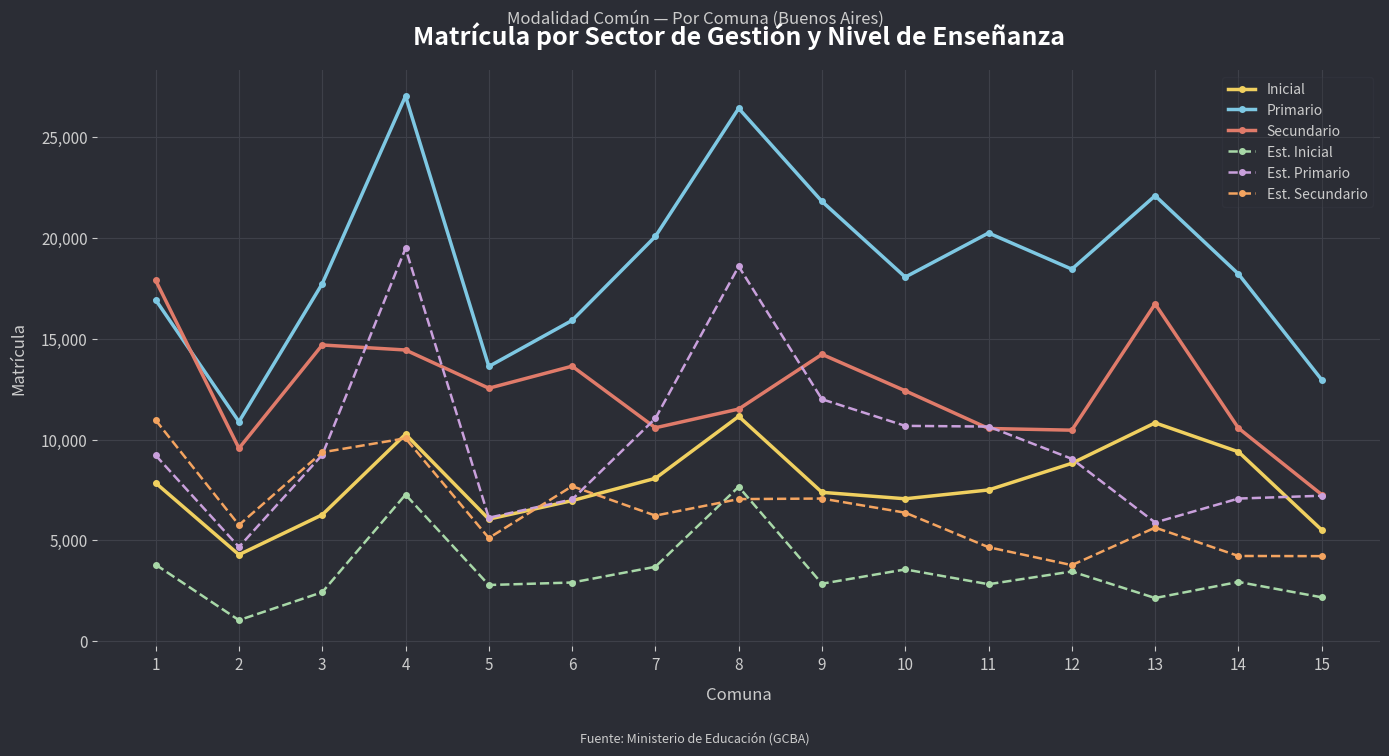

Rank the series at 9 from lowest to highest value.

Est. Inicial, Est. Secundario, Inicial, Est. Primario, Secundario, Primario